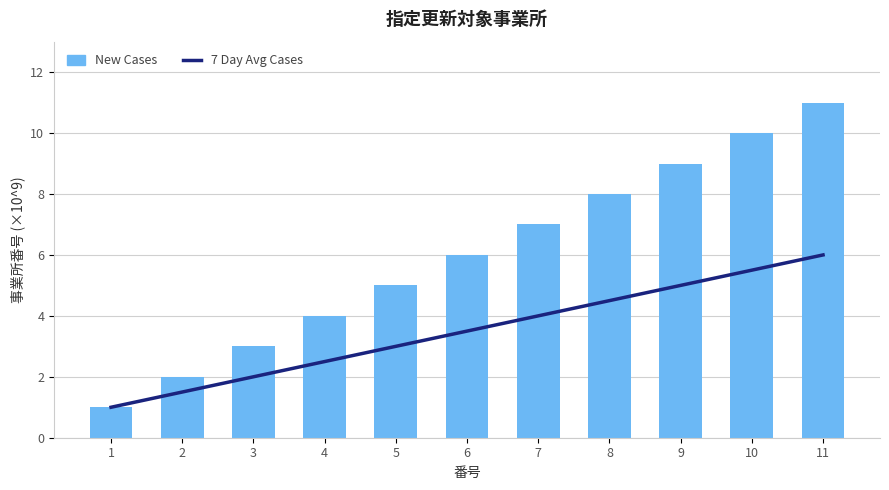

What is the spread (max minus min) of values at 8?

3.5